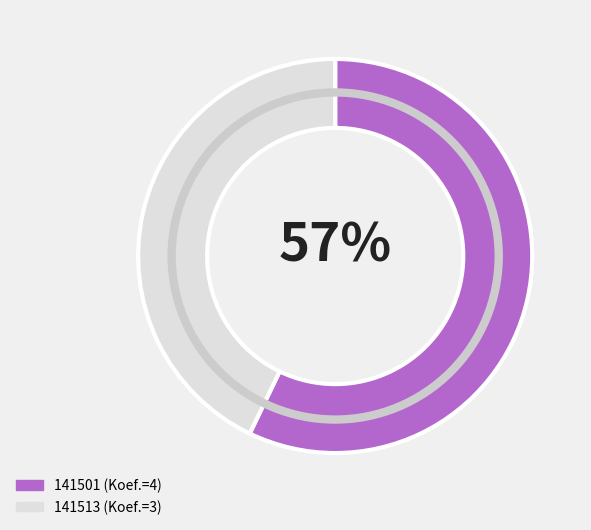

What is the largest slice in the pie chart?

141501